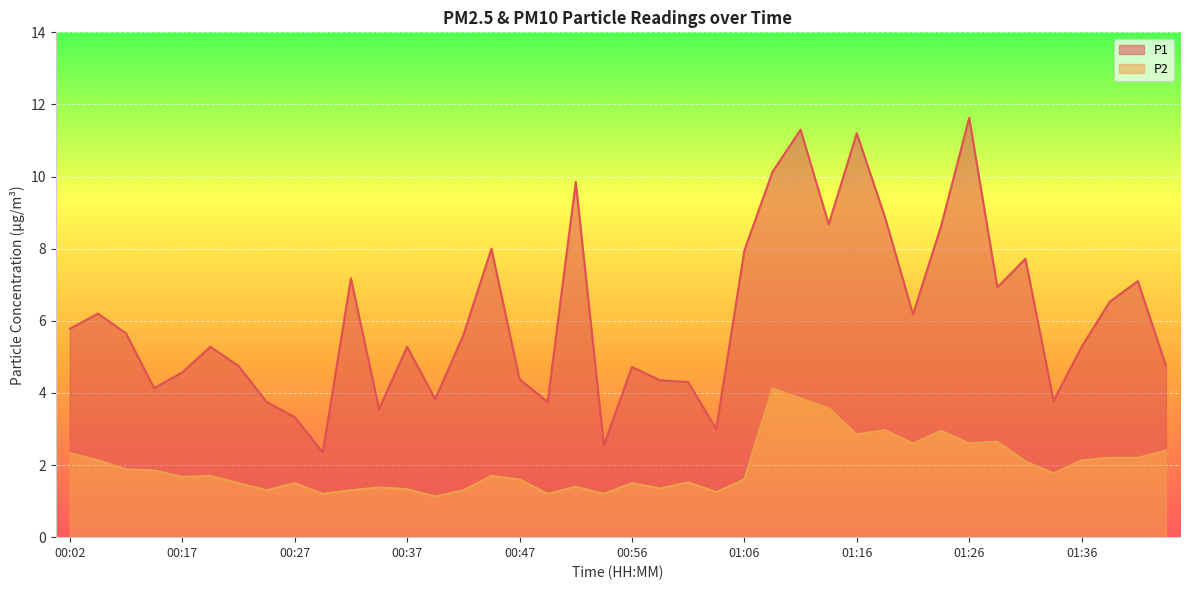

Rank the categories by P2 value from lowest to highest.

00:39, 00:29, 00:49, 00:54, 01:04, 00:24, 00:32, 00:42, 00:37, 00:59, 00:34, 00:52, 00:22, 00:27, 00:56, 01:01, 00:47, 01:06, 00:17, 00:19, 00:44, 01:33, 00:12, 00:09, 01:31, 00:05, 01:36, 01:38, 01:41, 00:02, 01:43, 01:21, 01:26, 01:28, 01:16, 01:23, 01:18, 01:14, 01:11, 01:09